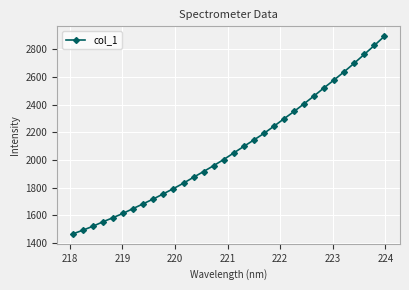

How many lines are shown in the chart?

1